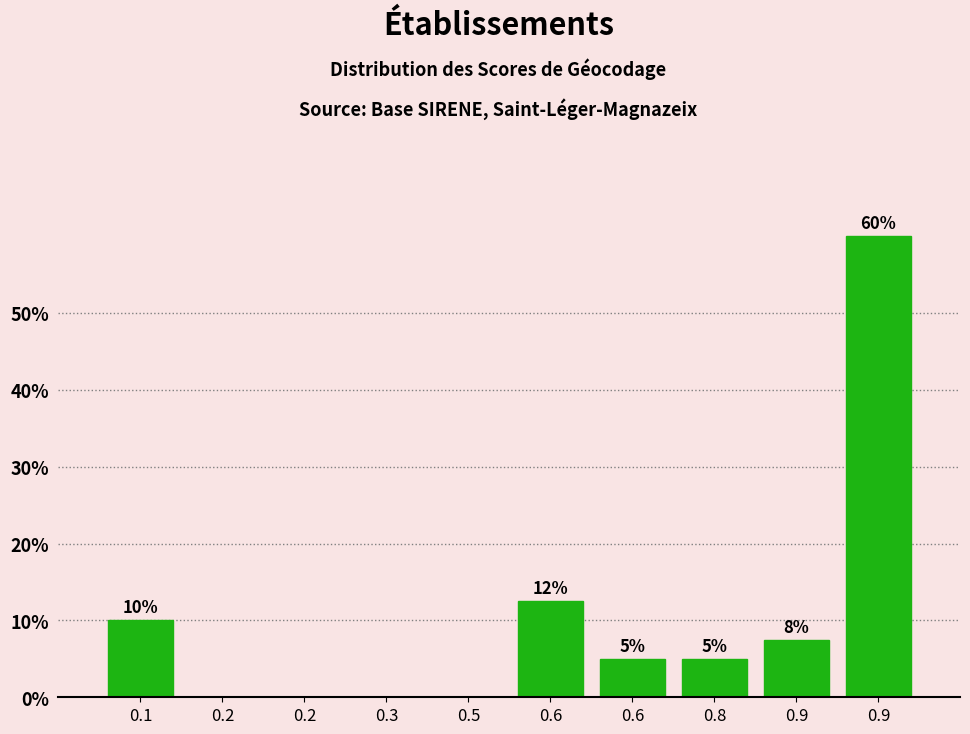

How many positive values are there?

6